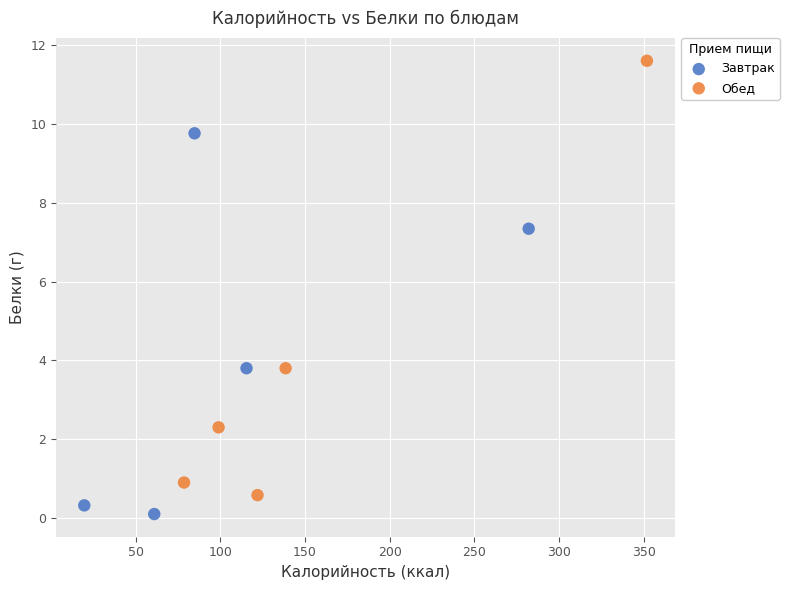

Which series has the largest Y range (max minus min)?

Обед